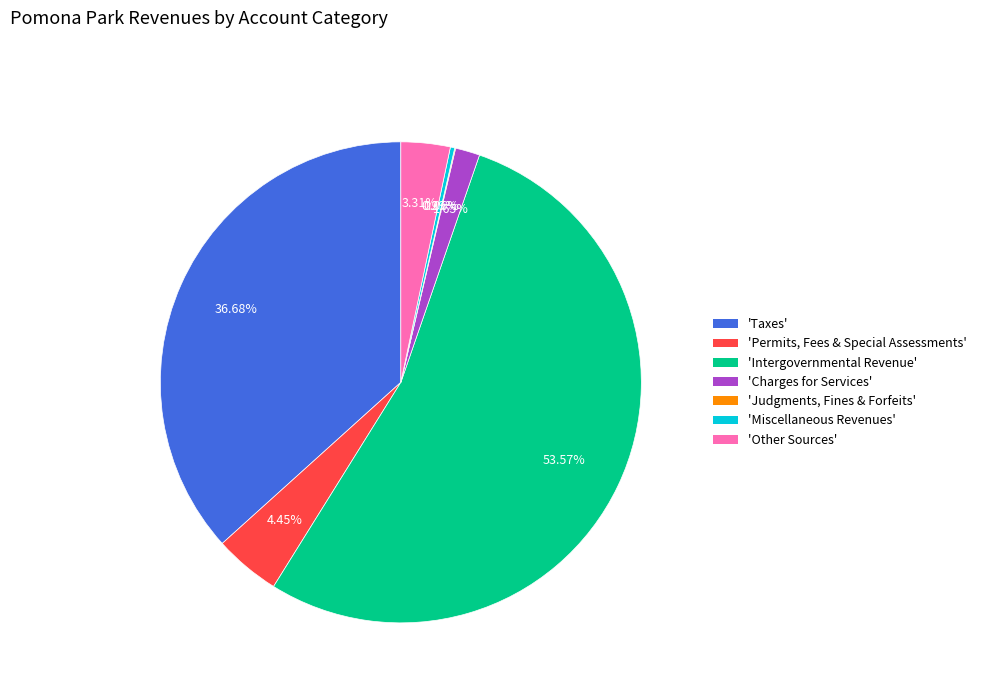

To the nearest percent, what is the difference between the largest and smallest slice percentages?

54%